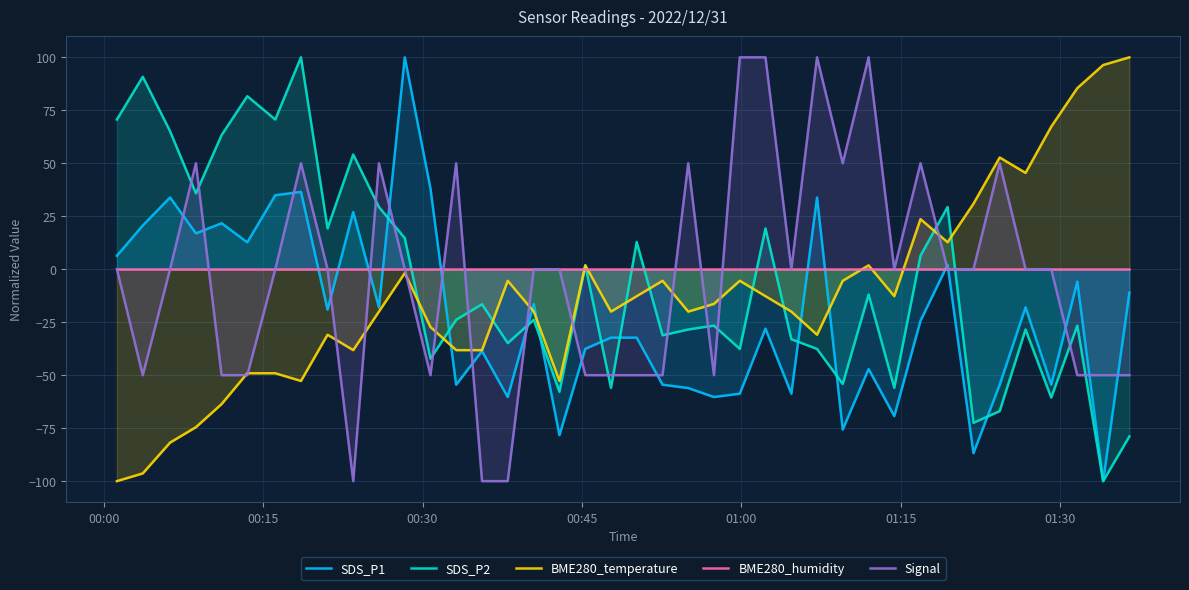

What is the highest value of the Signal series?

100.0